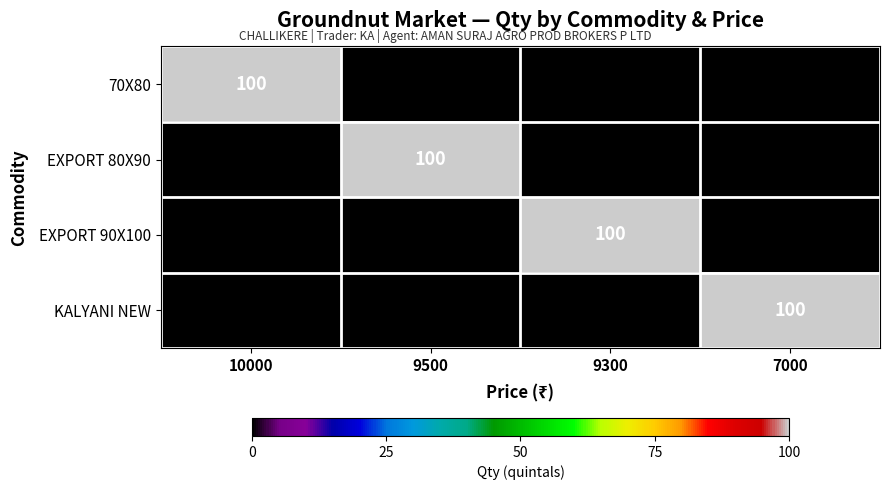

True or false: KALYANI NEW has a value of 100 at 7000.

True